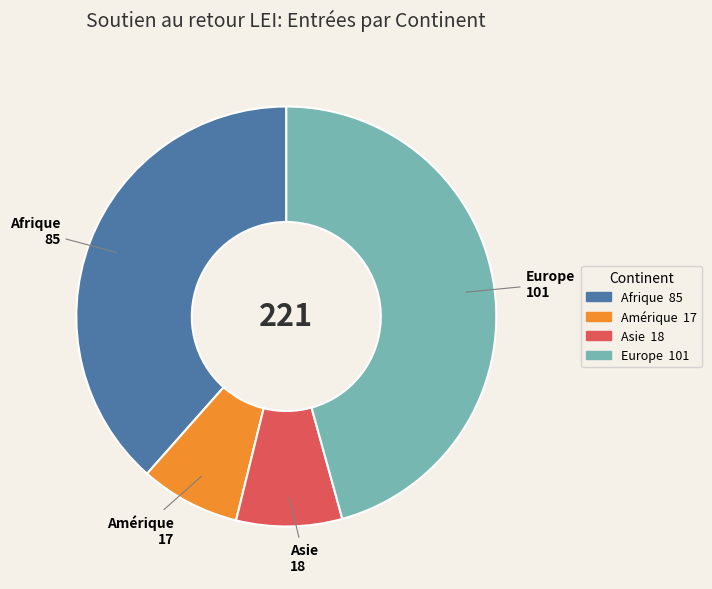

Count the number of slices in the pie.

4